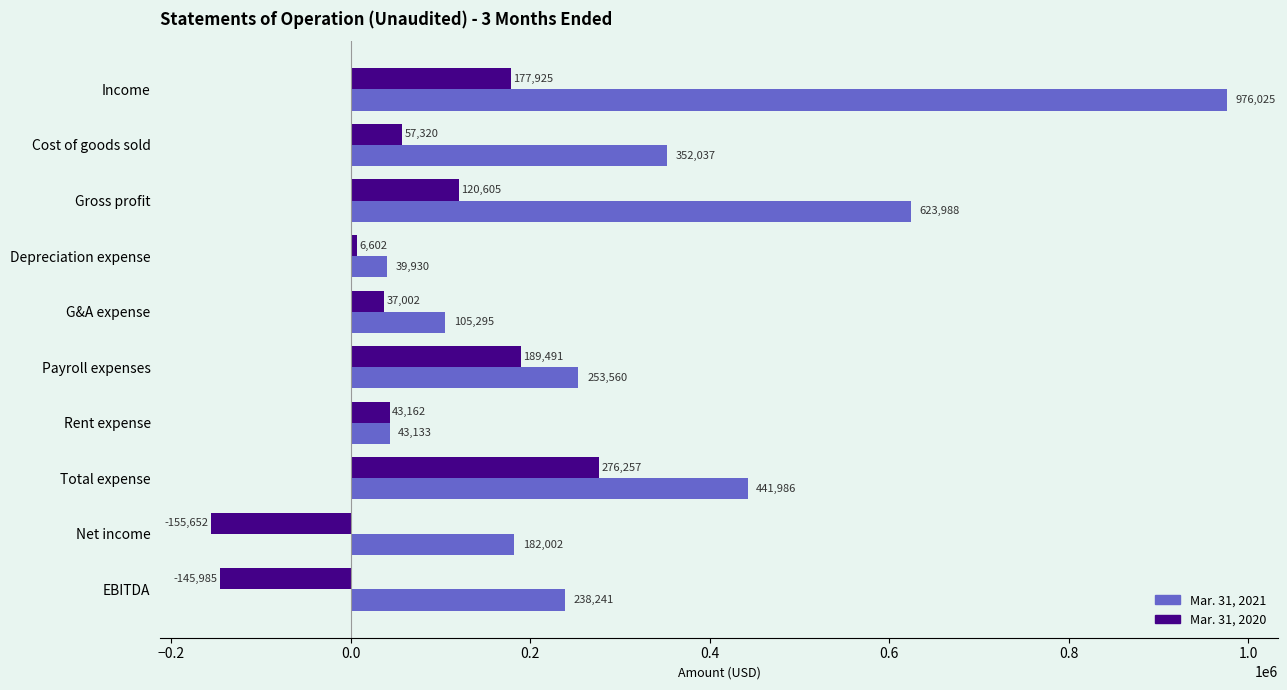

At which category is the sum across all series the highest?

Income